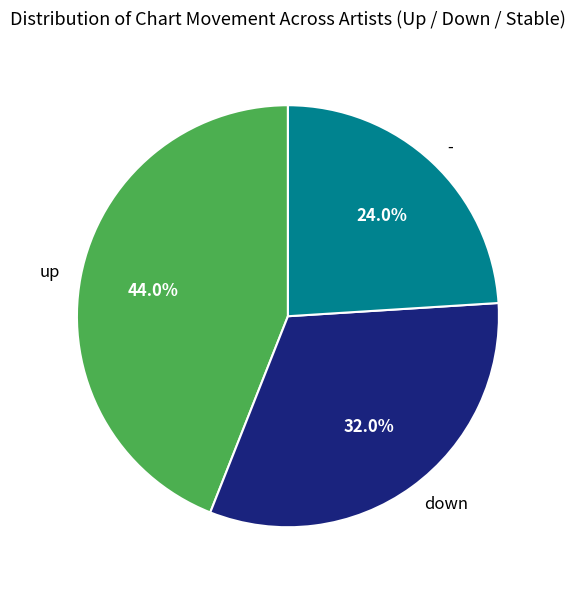

Is the sum of up and down greater than half?

Yes